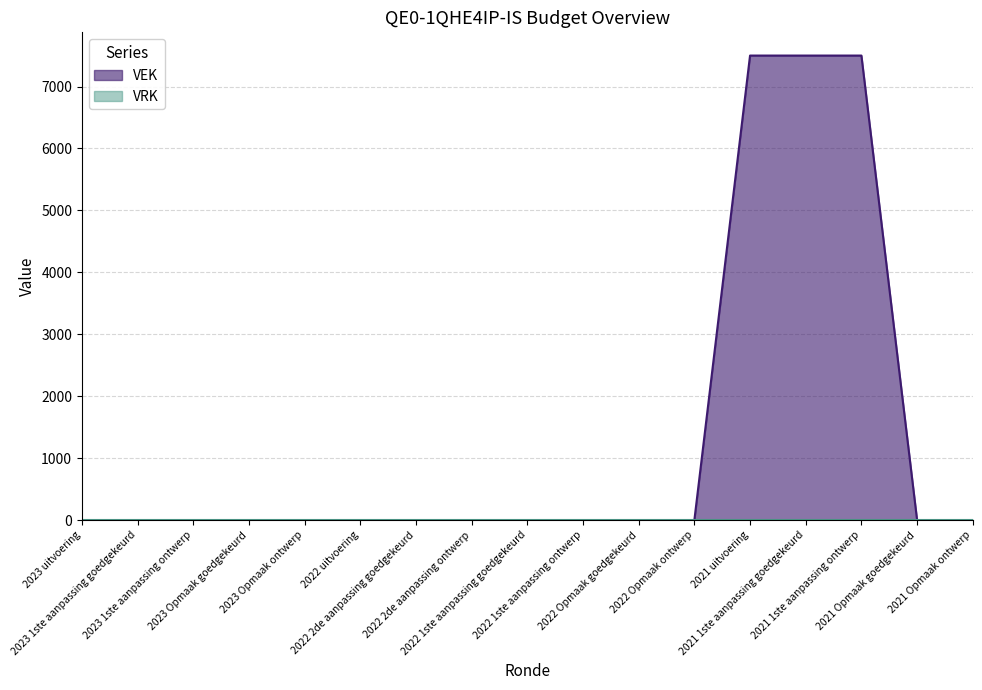

Reading right to left, transcribe all the data shown in this chart.

2021 Opmaak ontwerp=0	2021 Opmaak goedgekeurd=0	2021 1ste aanpassing ontwerp=7500	2021 1ste aanpassing goedgekeurd=7500	2021 uitvoering=7500	2022 Opmaak ontwerp=0	2022 Opmaak goedgekeurd=0	2022 1ste aanpassing ontwerp=0	2022 1ste aanpassing goedgekeurd=0	2022 2de aanpassing ontwerp=0	2022 2de aanpassing goedgekeurd=0	2022 uitvoering=0	2023 Opmaak ontwerp=0	2023 Opmaak goedgekeurd=0	2023 1ste aanpassing ontwerp=0	2023 1ste aanpassing goedgekeurd=0	2023 uitvoering=0